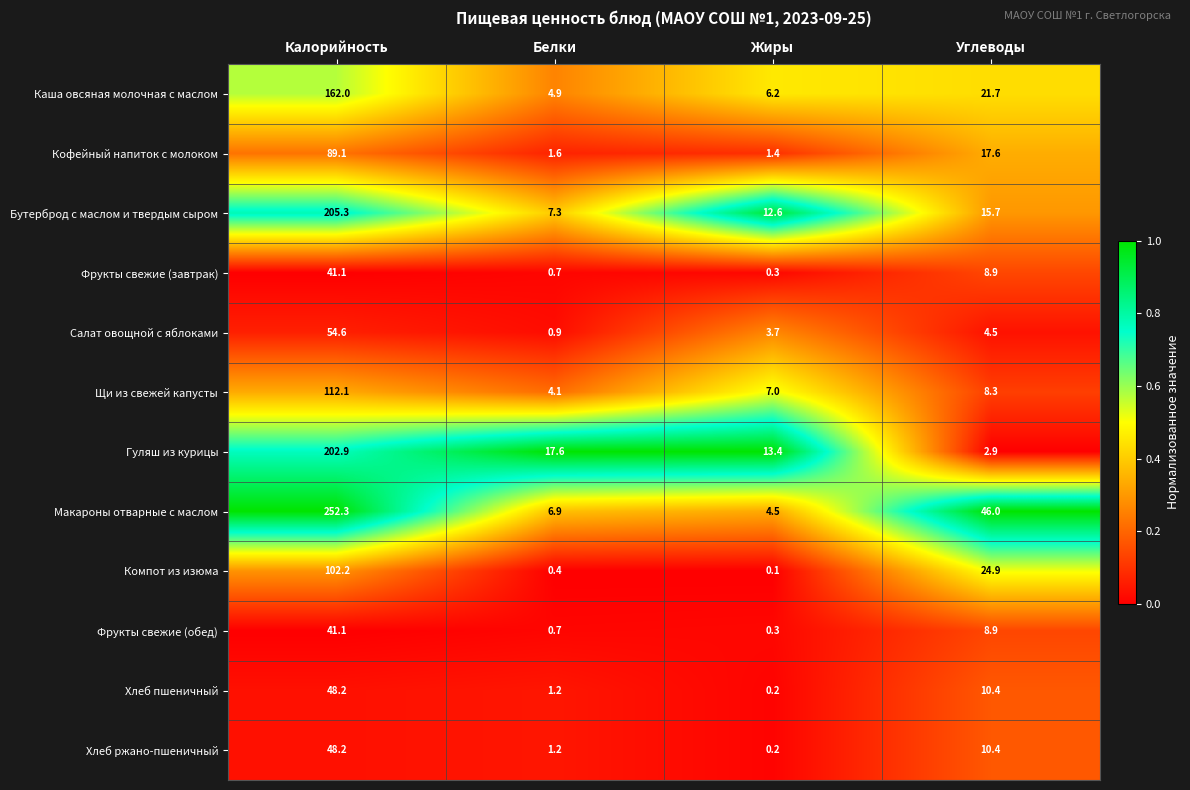

What is the sum of the Кофейный напиток с молоком values at Жиры and Белки?

3.0